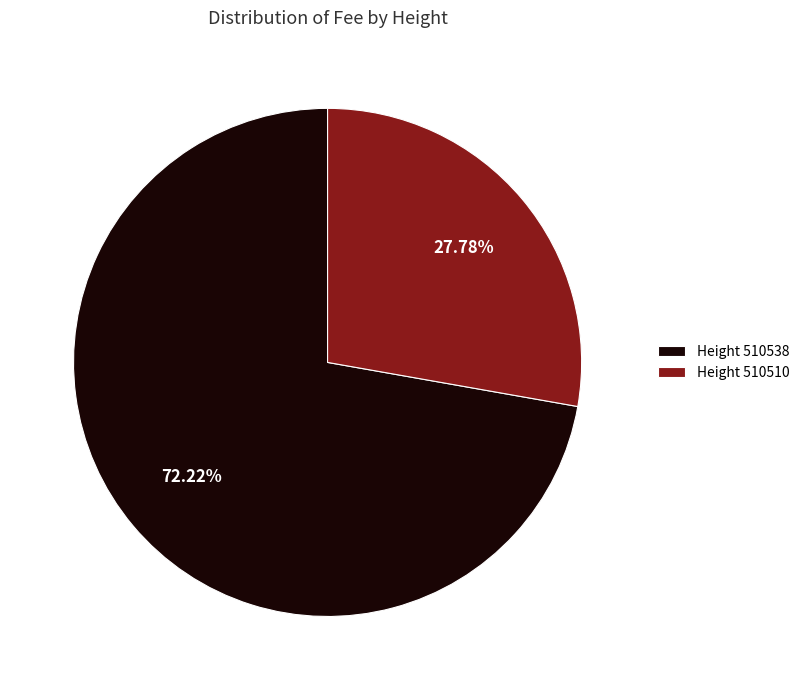

Is the sum of Height 510538 and Height 510510 greater than half?

Yes